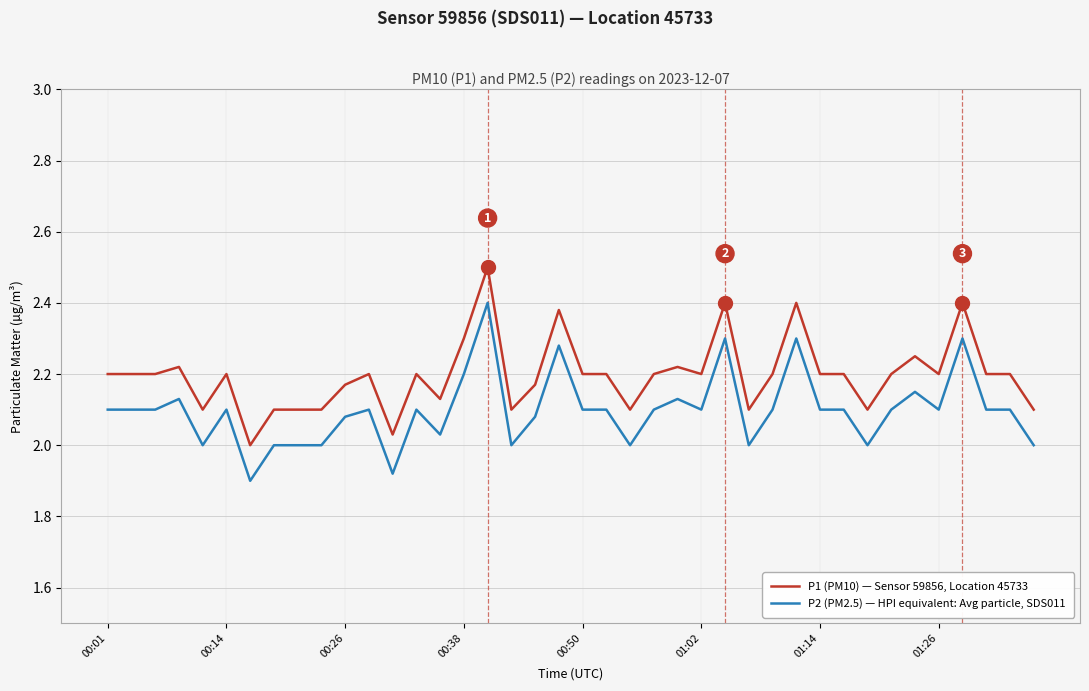

Rank the series by their average value, from lowest to highest.

P2 (PM2.5) — HPI equivalent: Avg particle, SDS011, P1 (PM10) — Sensor 59856, Location 45733